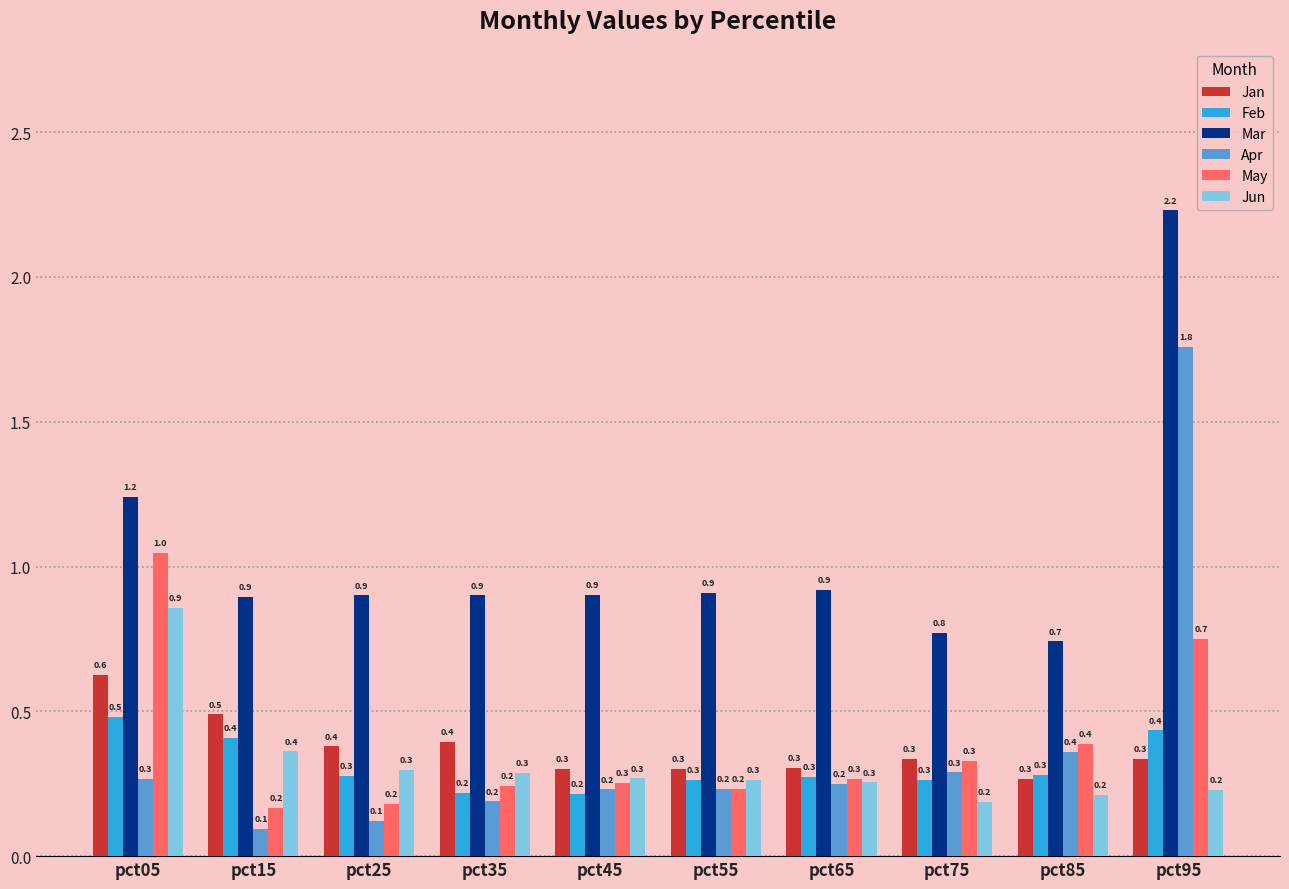

How many bars are there in each group?

6